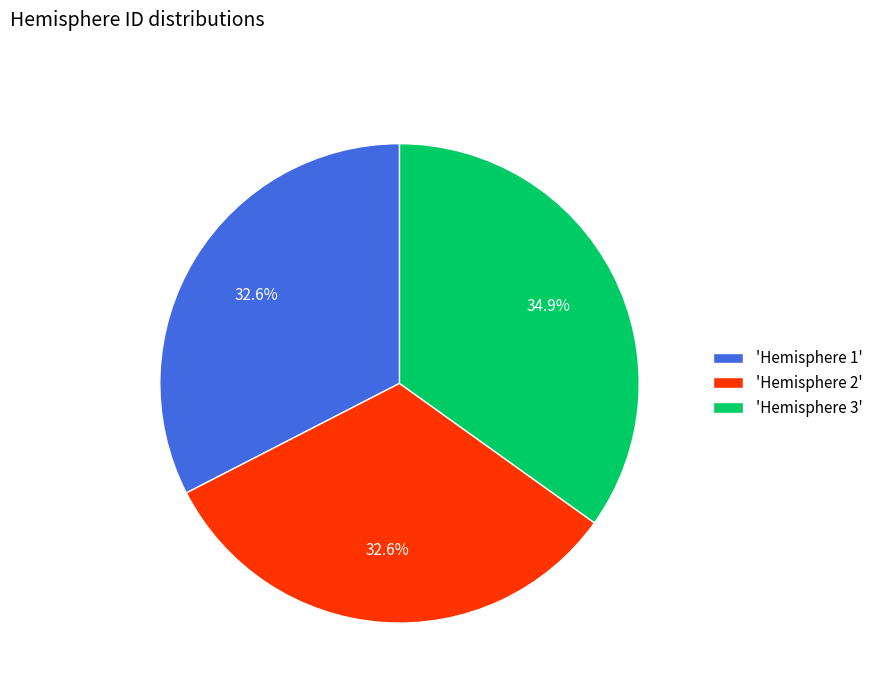

Approximately how many times larger is the value at 'Hemisphere 2' compared to 'Hemisphere 3'?

0.9